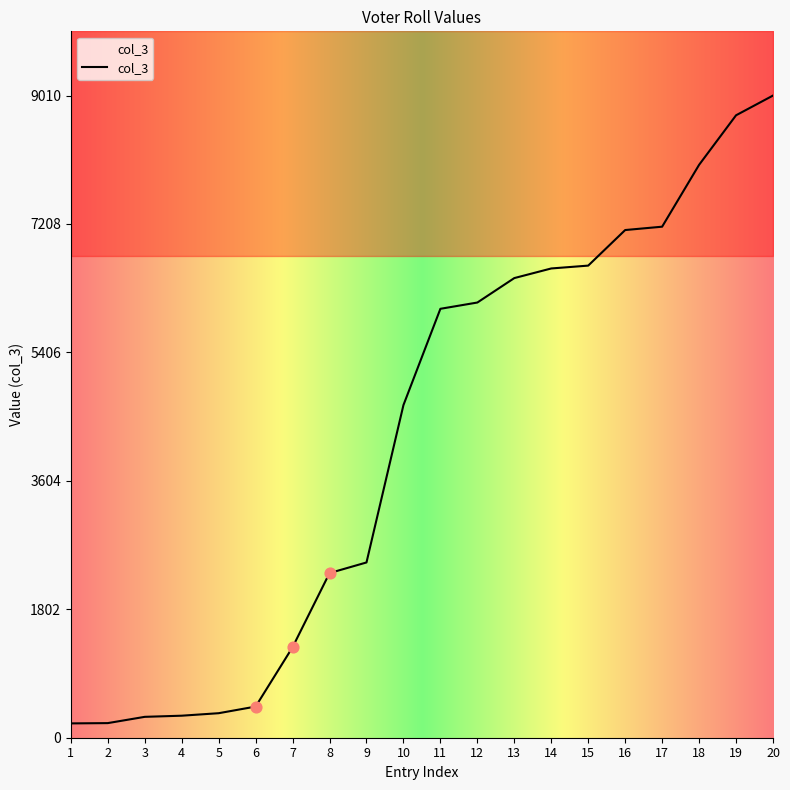

Which has a higher value, 15 or 14?

15